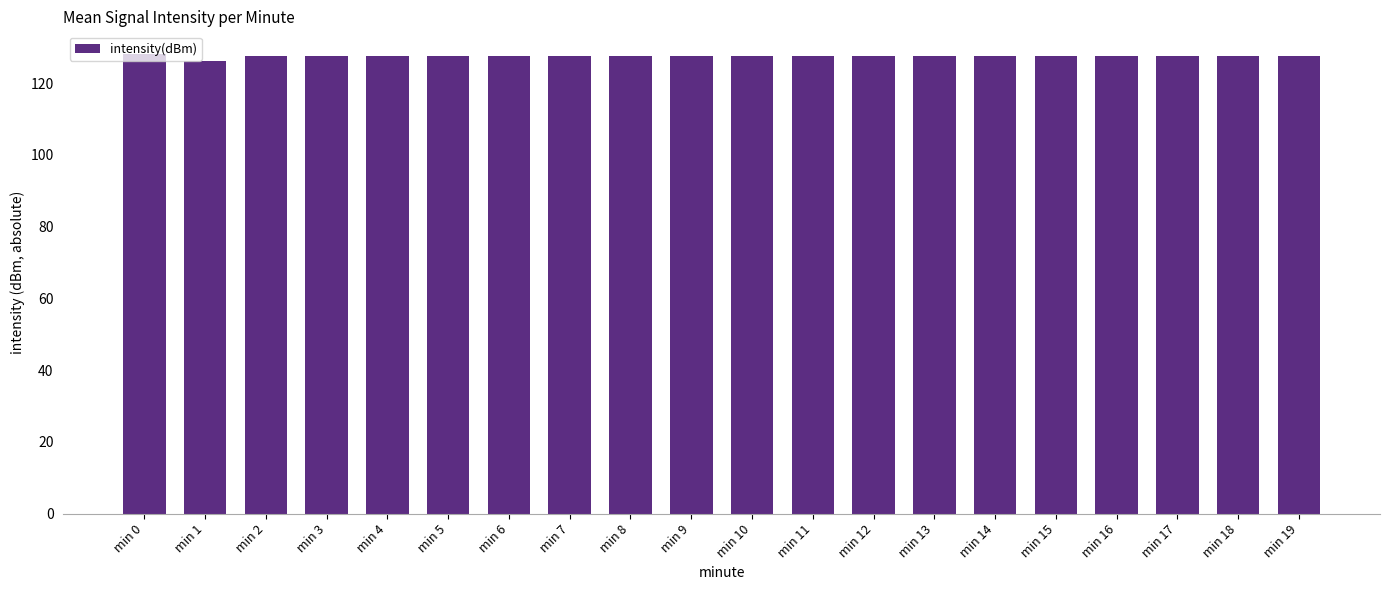

Read the value at min 14.

127.6